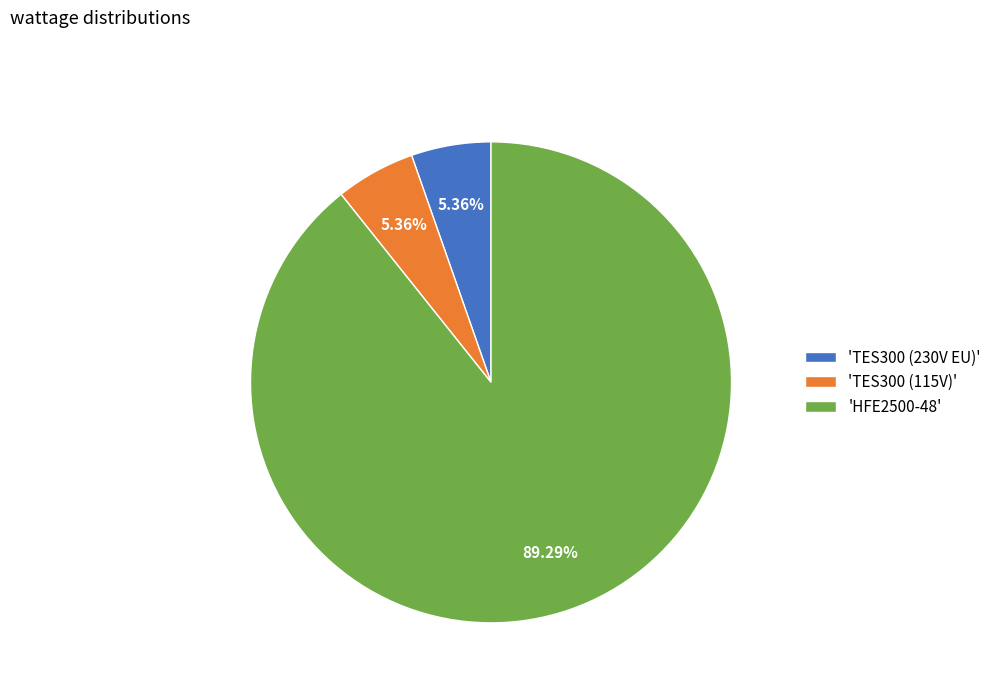

Do 'HFE2500-48' and 'TES300 (115V)' together represent more than half of the pie?

Yes